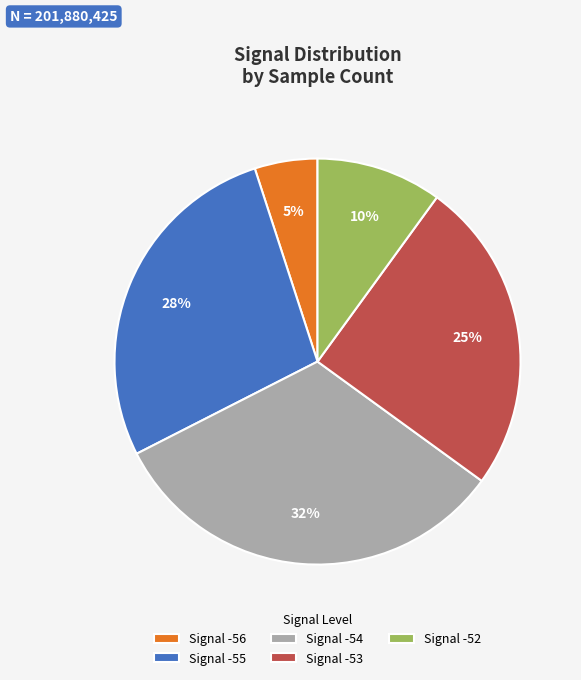

Rank the categories by value from highest to lowest.

Signal -54, Signal -55, Signal -53, Signal -52, Signal -56